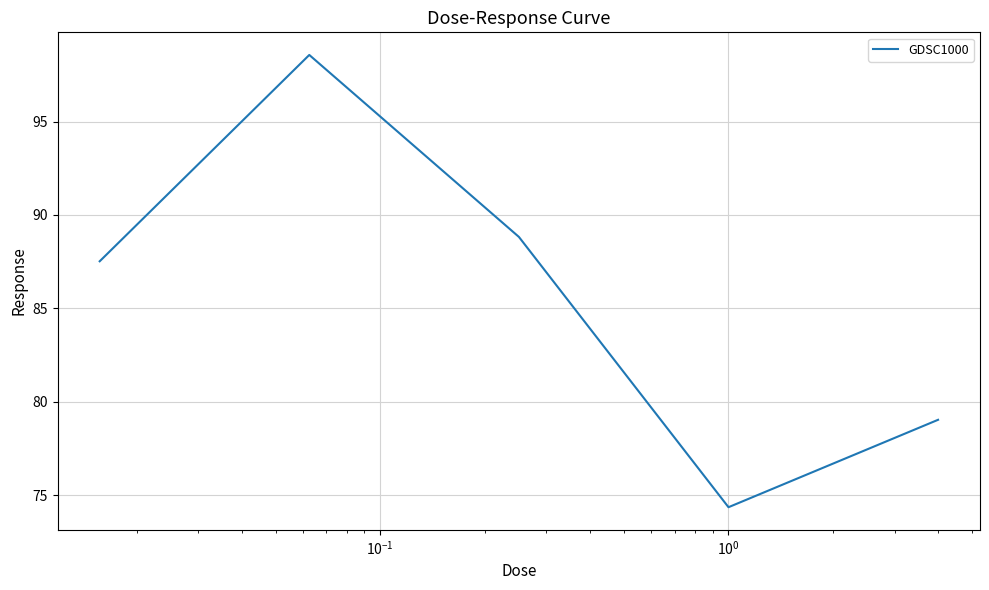

What is the difference between the maximum and second lowest values?

19.5